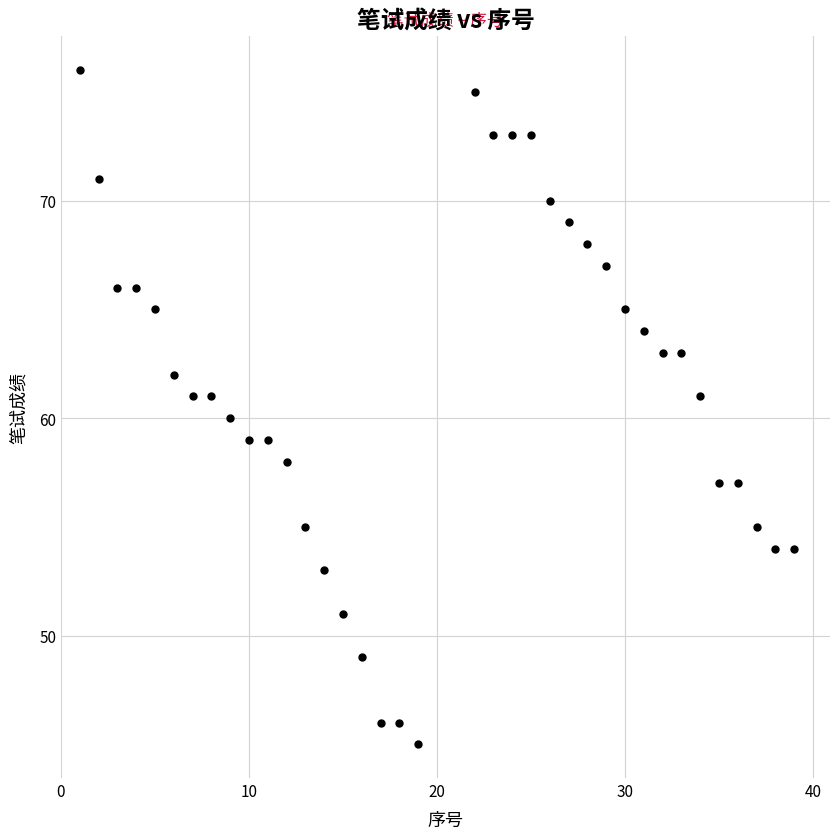

What is the range of Y values (max minus min)?

31